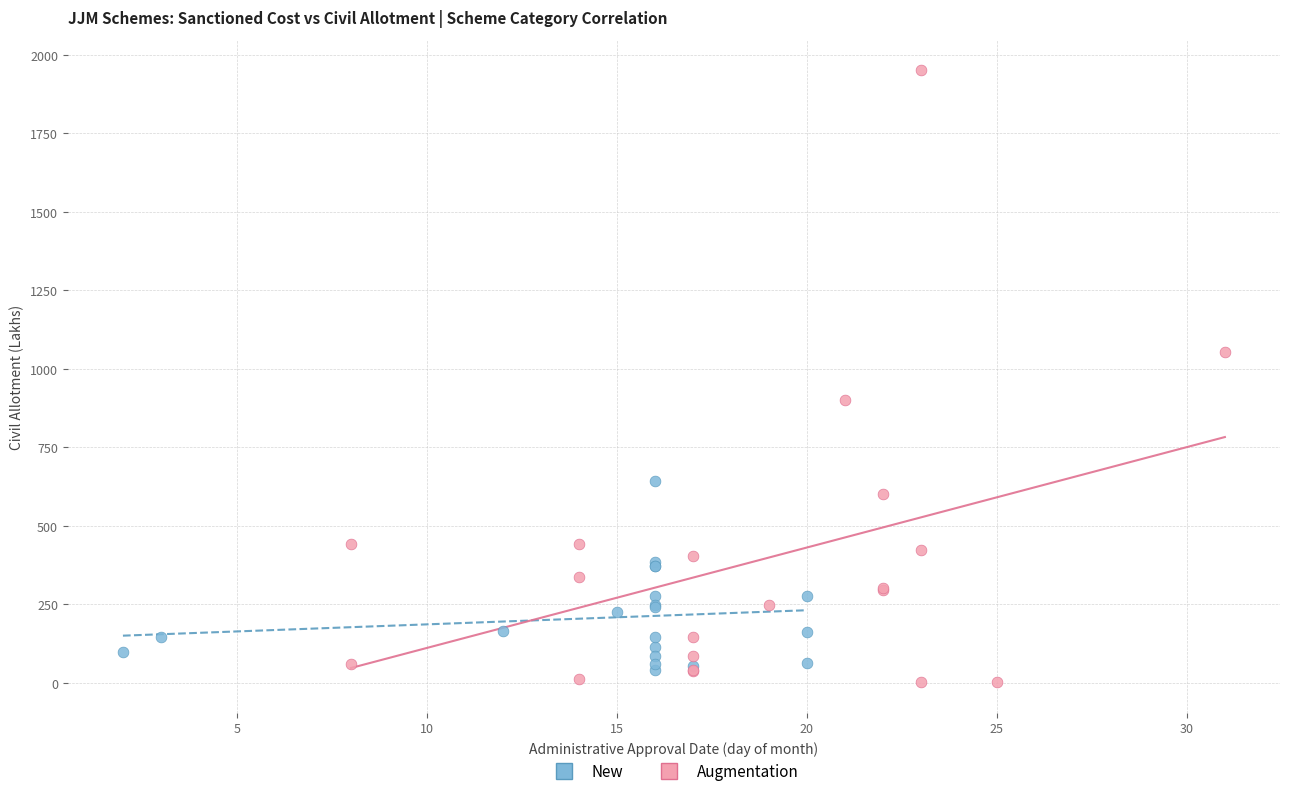

Which series contains the highest Y value?

Augmentation